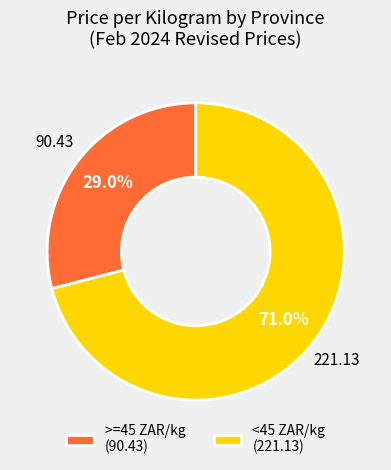

Is there any slice that represents more than half of the pie?

Yes